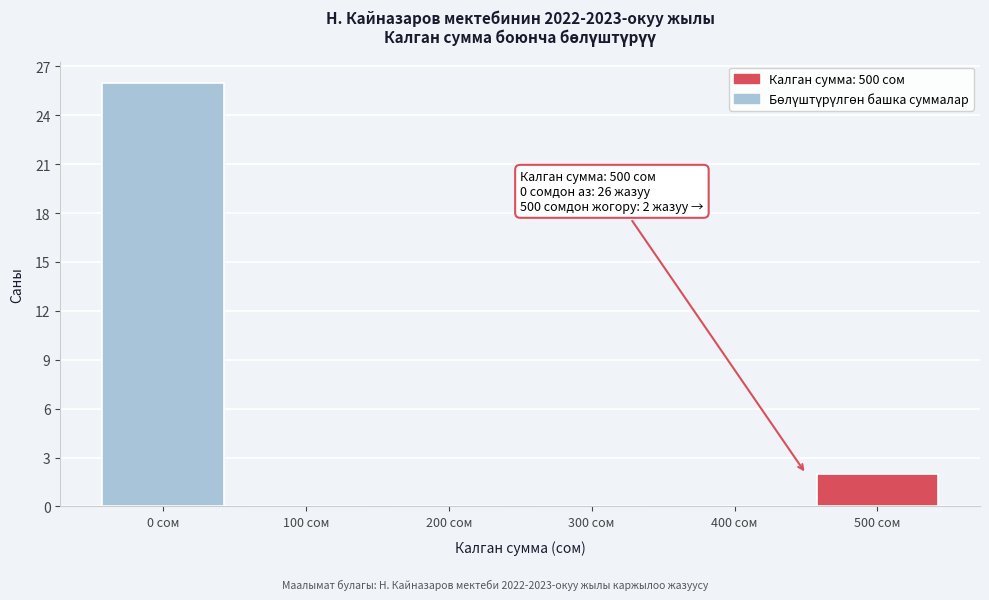

Reading right to left, transcribe all the data shown in this chart.

500 сом=2	400 сом=0	300 сом=0	200 сом=0	100 сом=0	0 сом=26